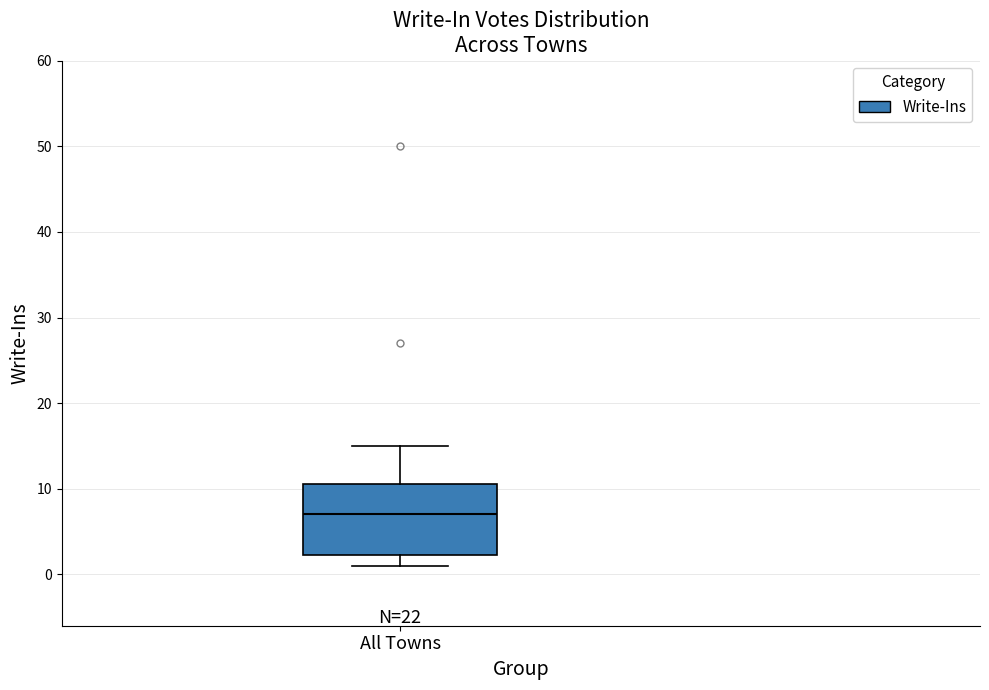

Transcribe this box plot: give where the median line is, the range the box spans, and where the two whiskers end, as read against the y-axis. The values are not printed on the chart, so give them approximately, as read against the axis.

median 7, box 2 to 11, whiskers 1 to 15